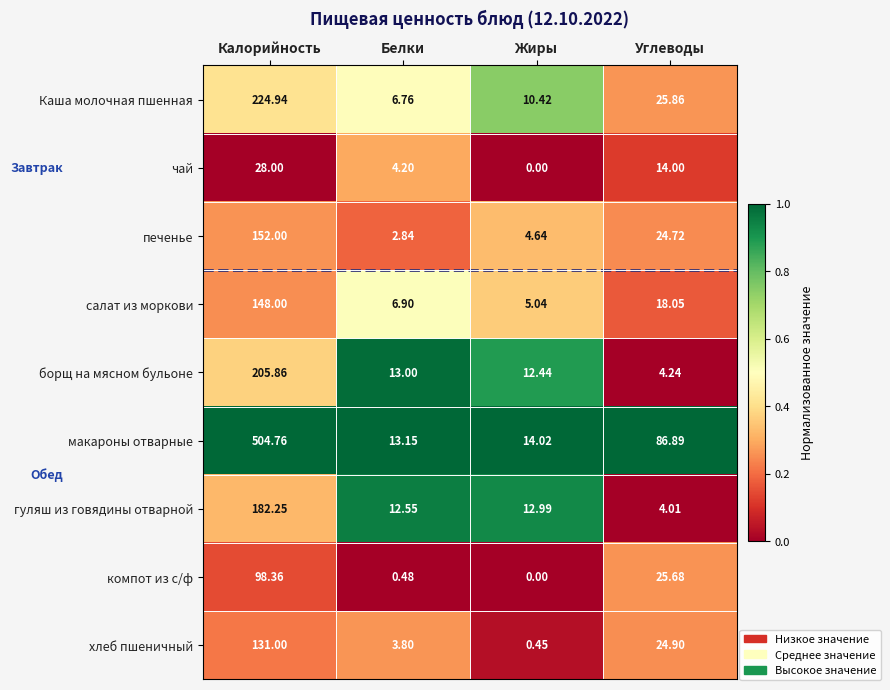

Which series has the largest total across all categories?

макароны отварные